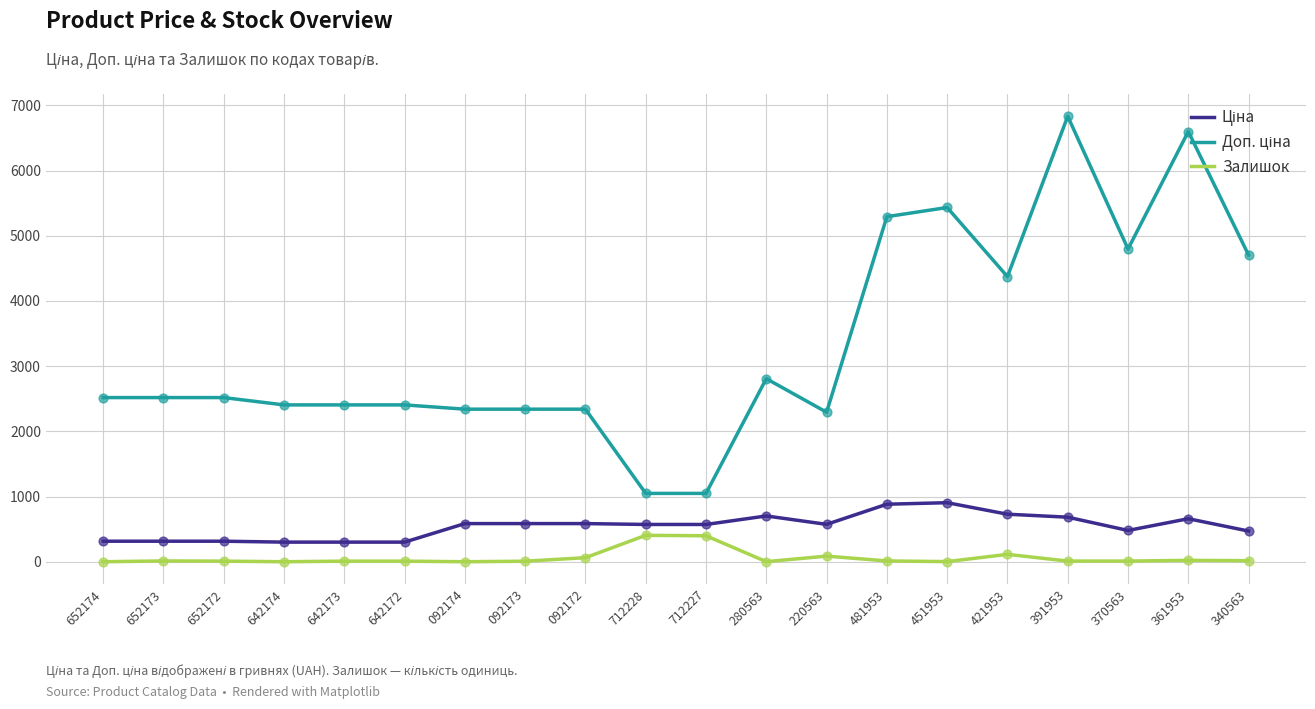

At how many categories does at least one series exceed 1312?

18